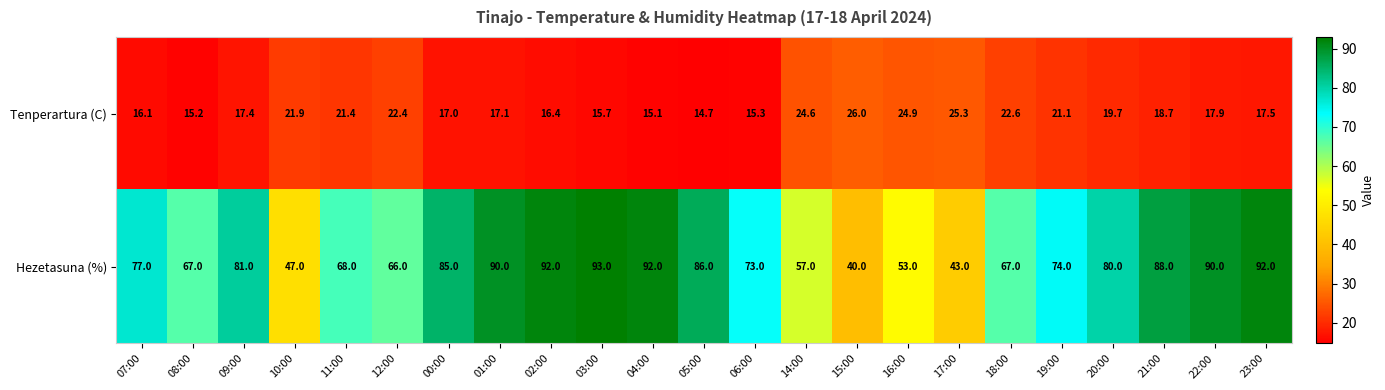

What is the spread (max minus min) of values at 23:00?

74.5